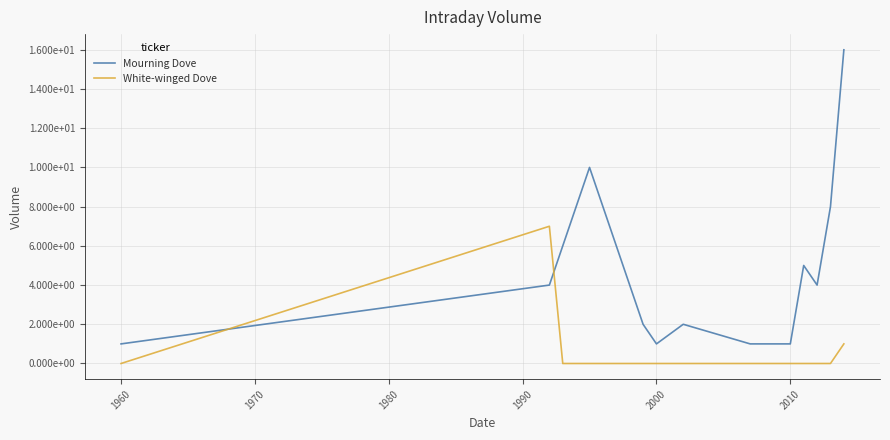

Does the chart display data point markers on the line(s)?

No